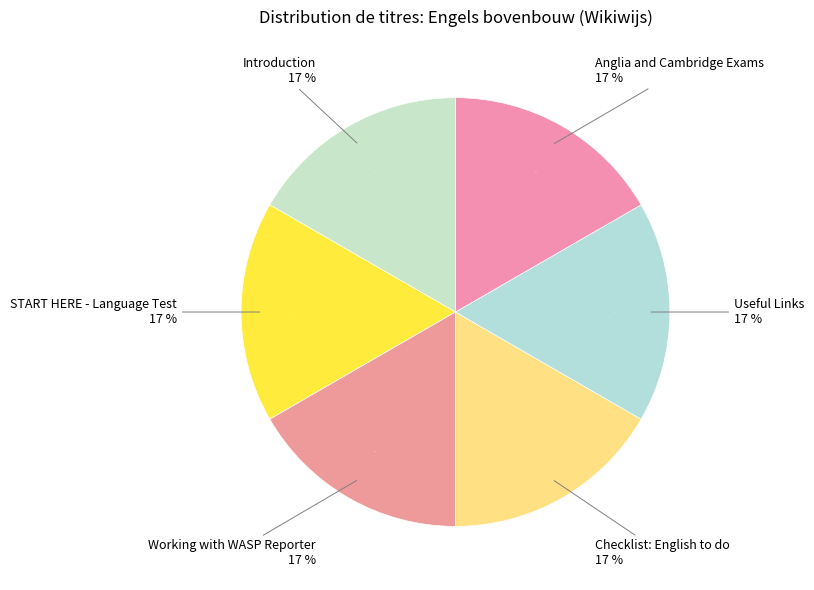

True or false: Introduction accounts for 23% of the total.

False